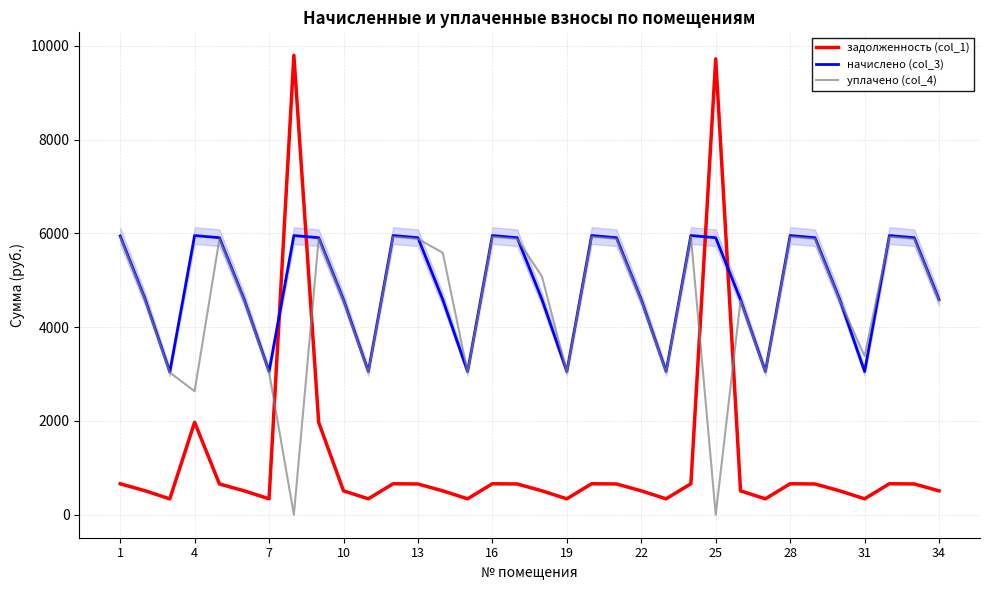

True or false: начислено (col_3) and задолженность (col_1) intersect in this chart.

True